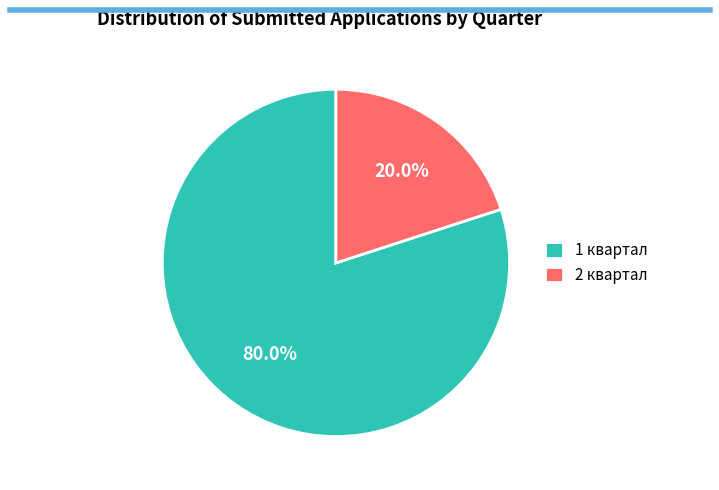

What percentage is NOT represented by 2 квартал?

80.0%